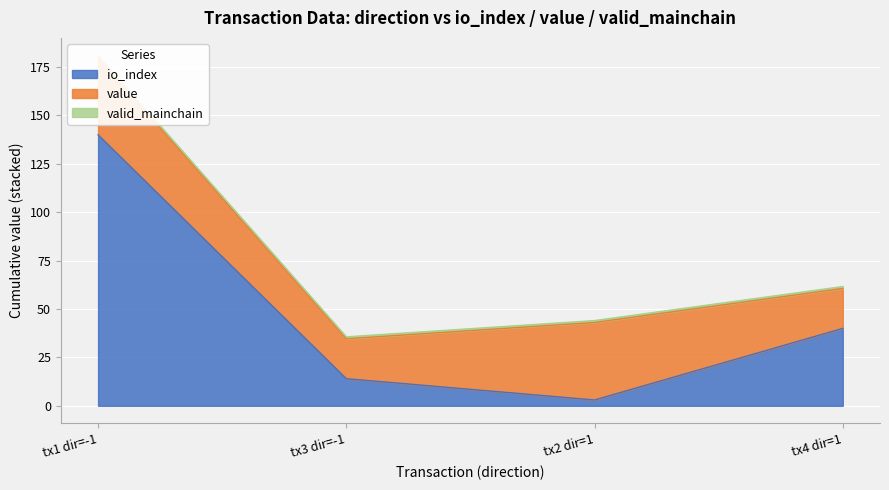

What is the sum of all value values?

121.3